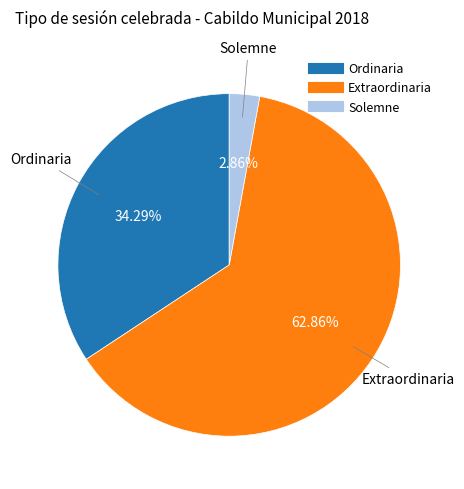

What percentage do Ordinaria and Solemne together represent?

37.1%